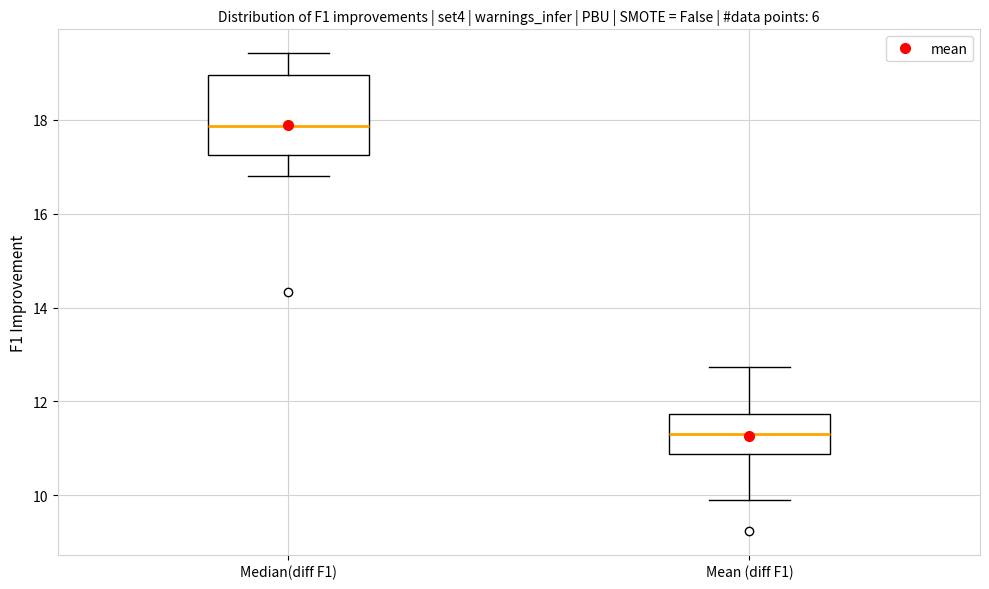

Reading left to right, read every box against the y-axis: the position of its median line, the range the box covers, and the ends of its whiskers. The values are not printed on the chart, so give them approximately, as read against the axis.

Median(diff F1): median 17.8, box 17.2 to 19.0, whiskers 16.8 to 19.4
Mean (diff F1): median 11.2, box 10.8 to 11.8, whiskers 9.8 to 12.8